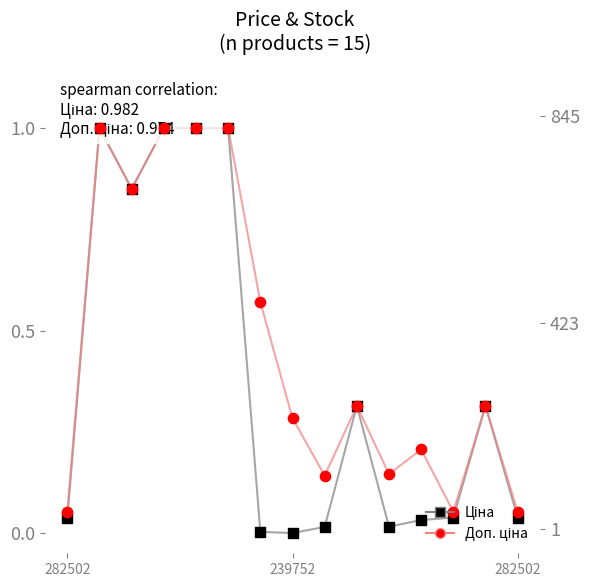

At how many categories does at least one series exceed 0?

15